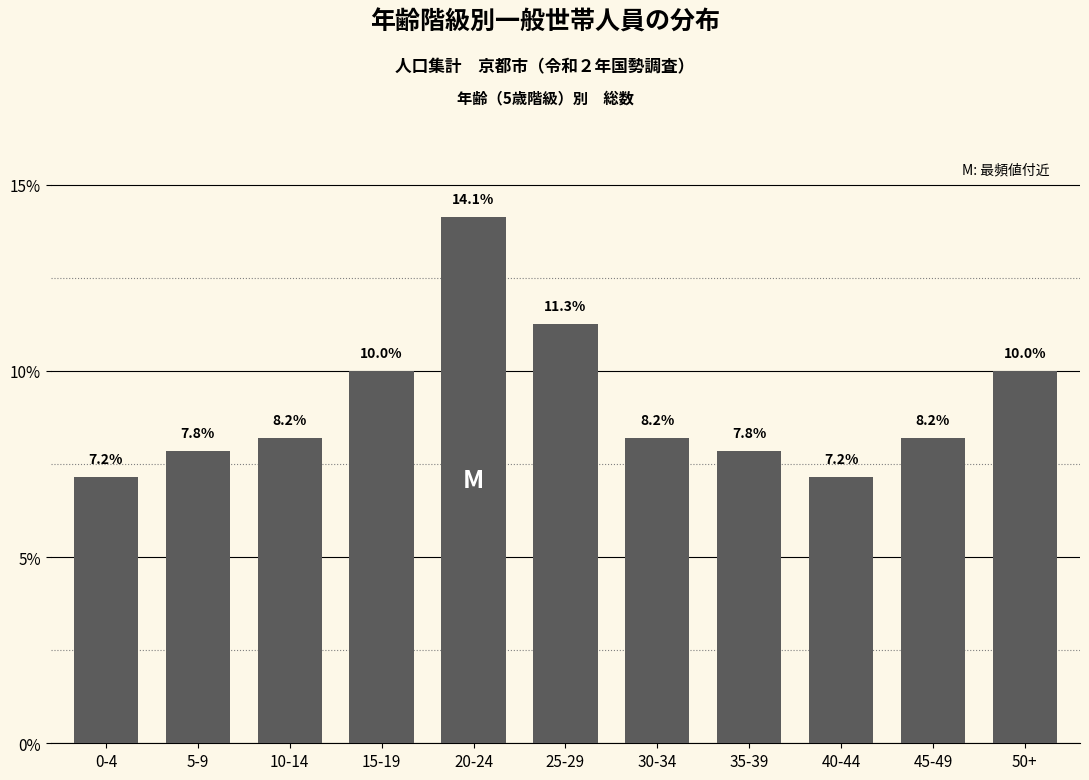

Reading left to right, list all the values displayed in this chart.

0-4=7.2	5-9=7.8	10-14=8.2	15-19=10.0	20-24=14.1	25-29=11.3	30-34=8.2	35-39=7.8	40-44=7.2	45-49=8.2	50+=10.0